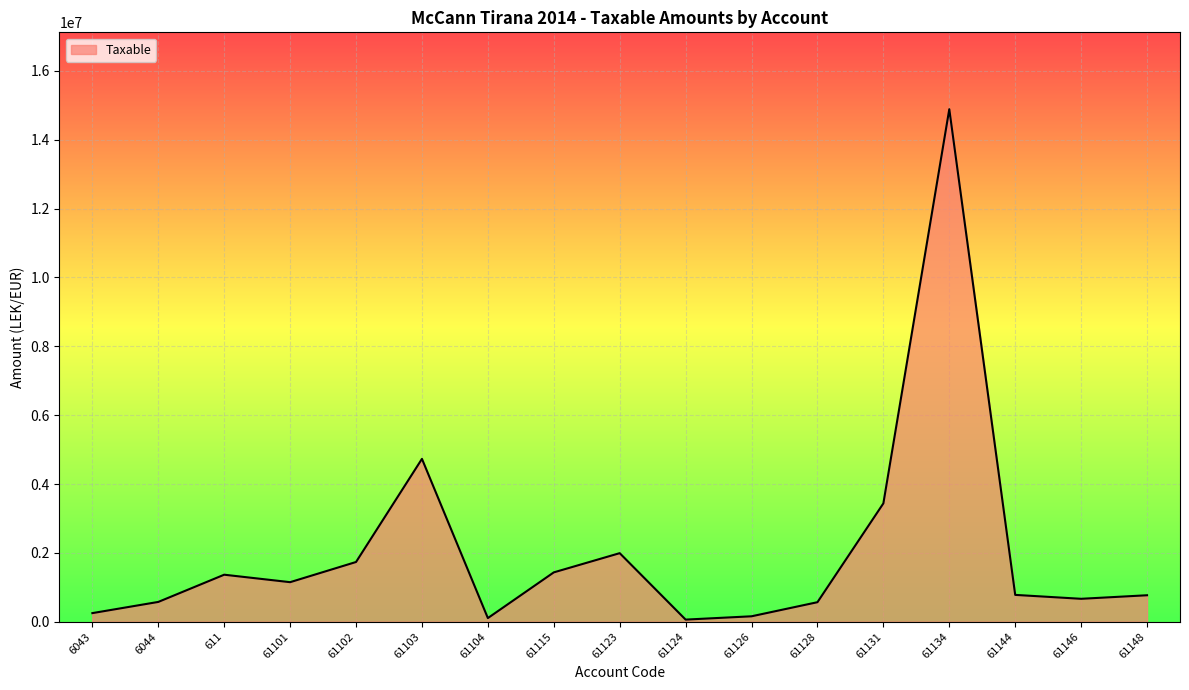

Where does the data first go above 779642?

611